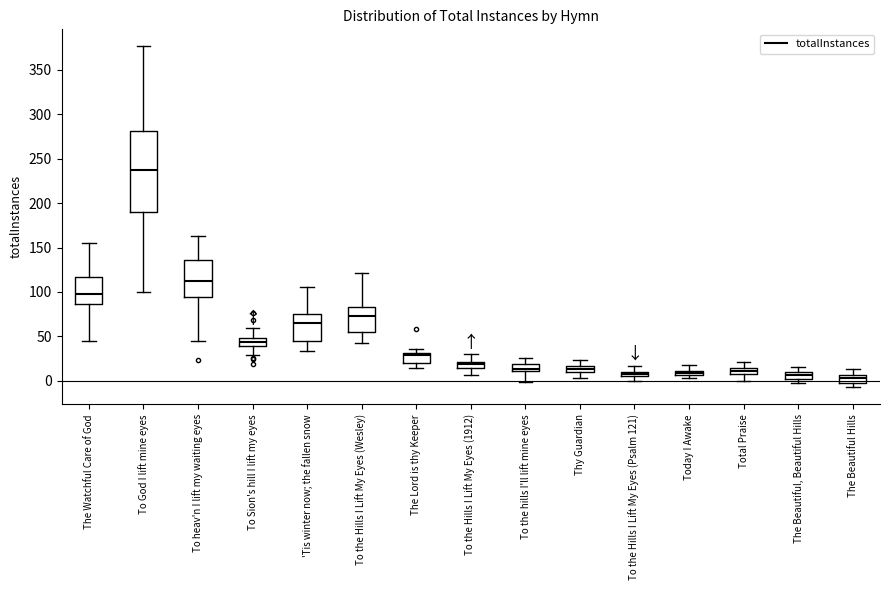

Which box is the tallest, from its lower edge to its upper edge?

To God I lift mine eyes